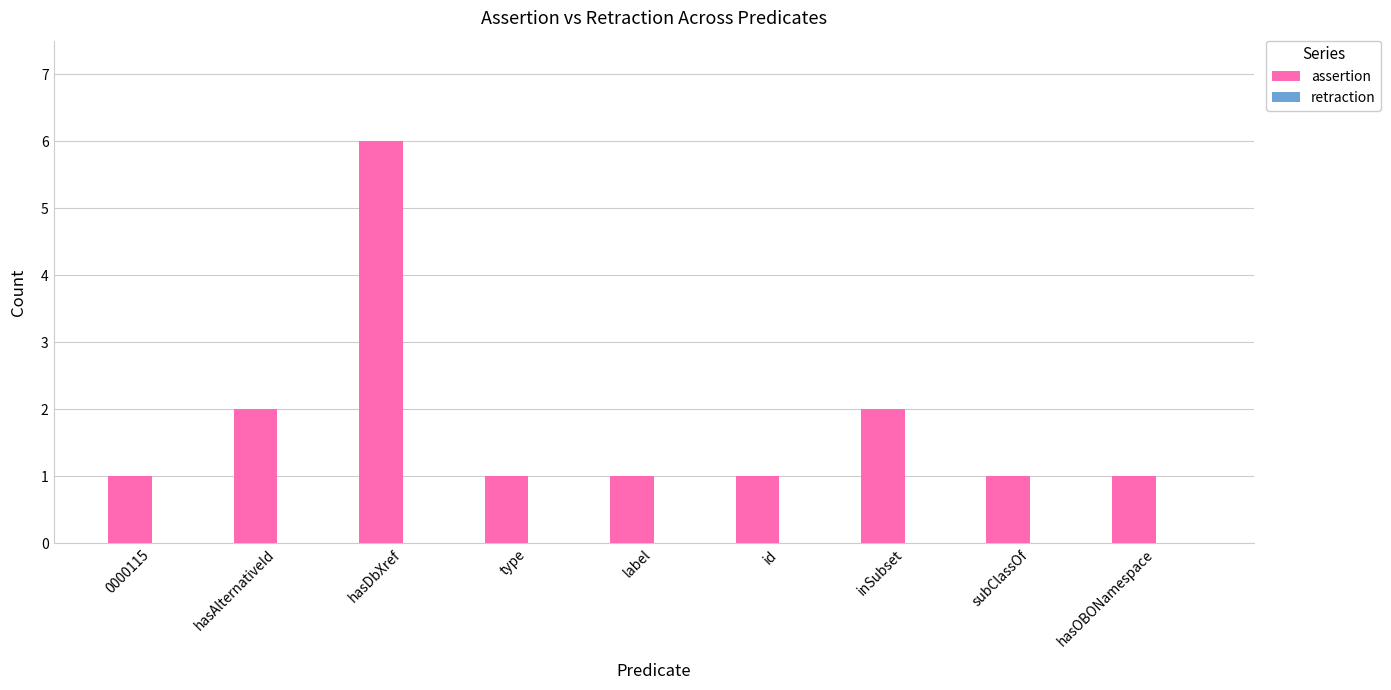

Are the bars horizontal?

No